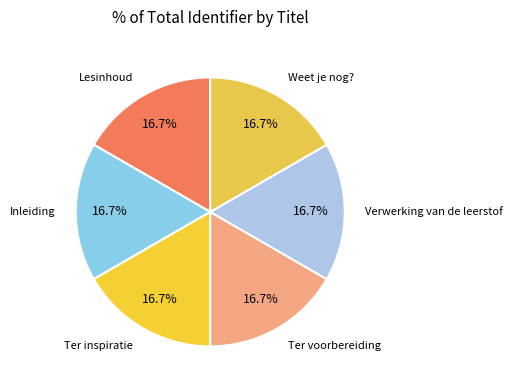

How many slices are in this pie chart?

6